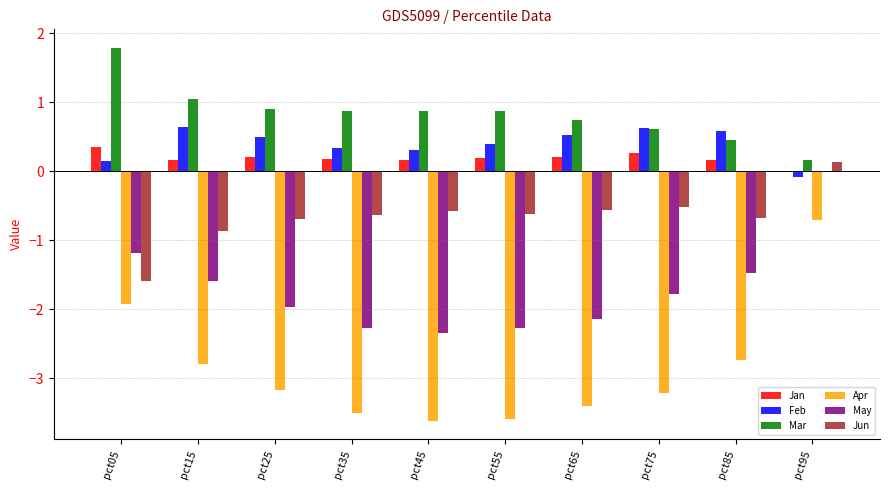

Count the number of categories in the chart.

10